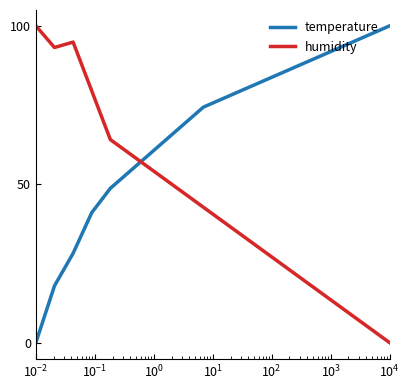

True or false: temperature and humidity intersect in this chart.

True